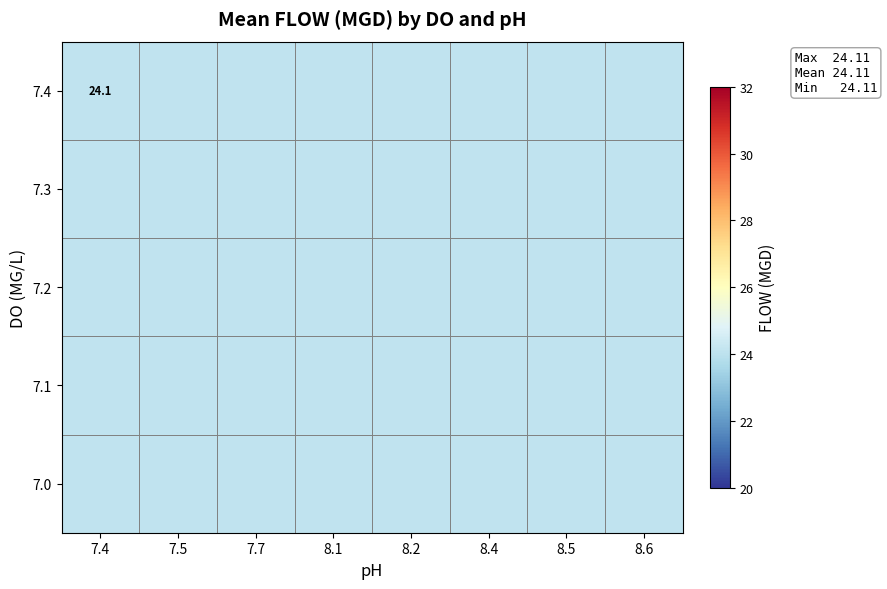

At which label does 7.2 first exceed 23?

7.4